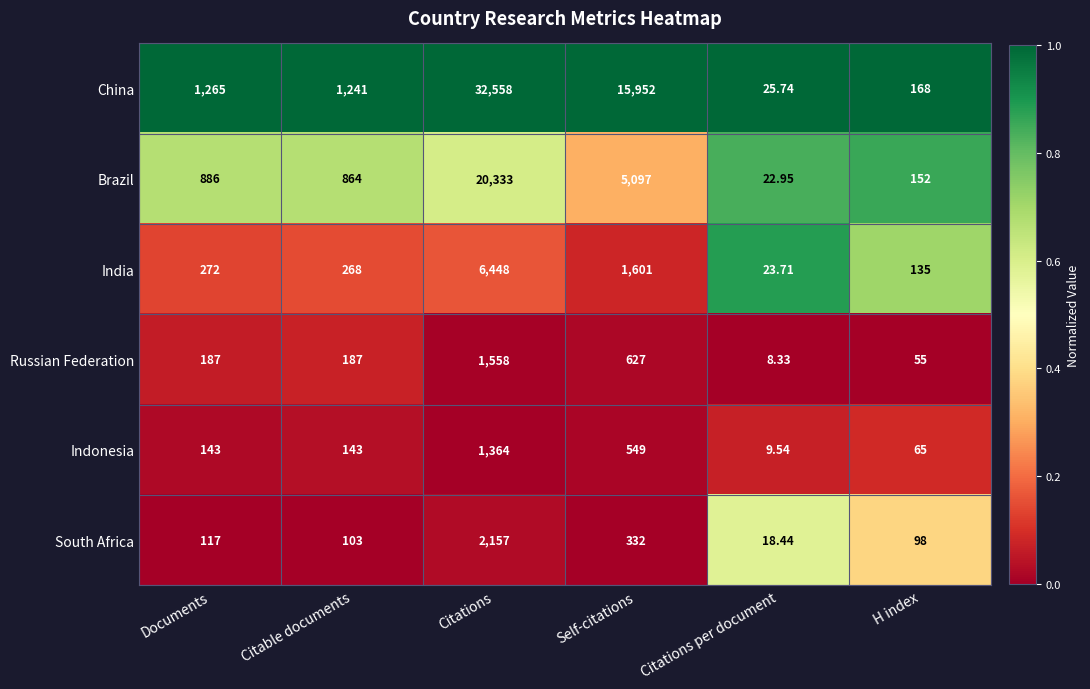

At which category does the chart reach its peak across all series?

Citations